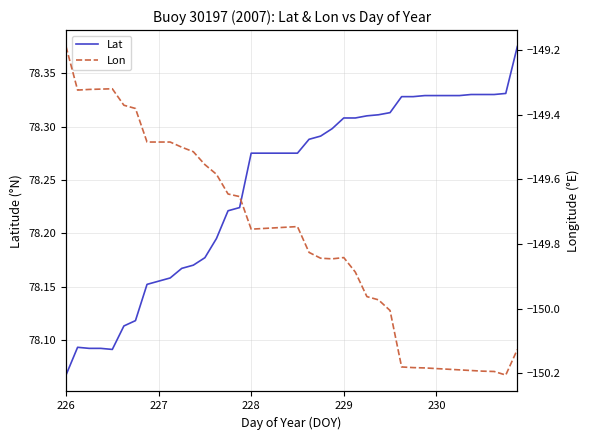

At which label does Lat reach its minimum?

226